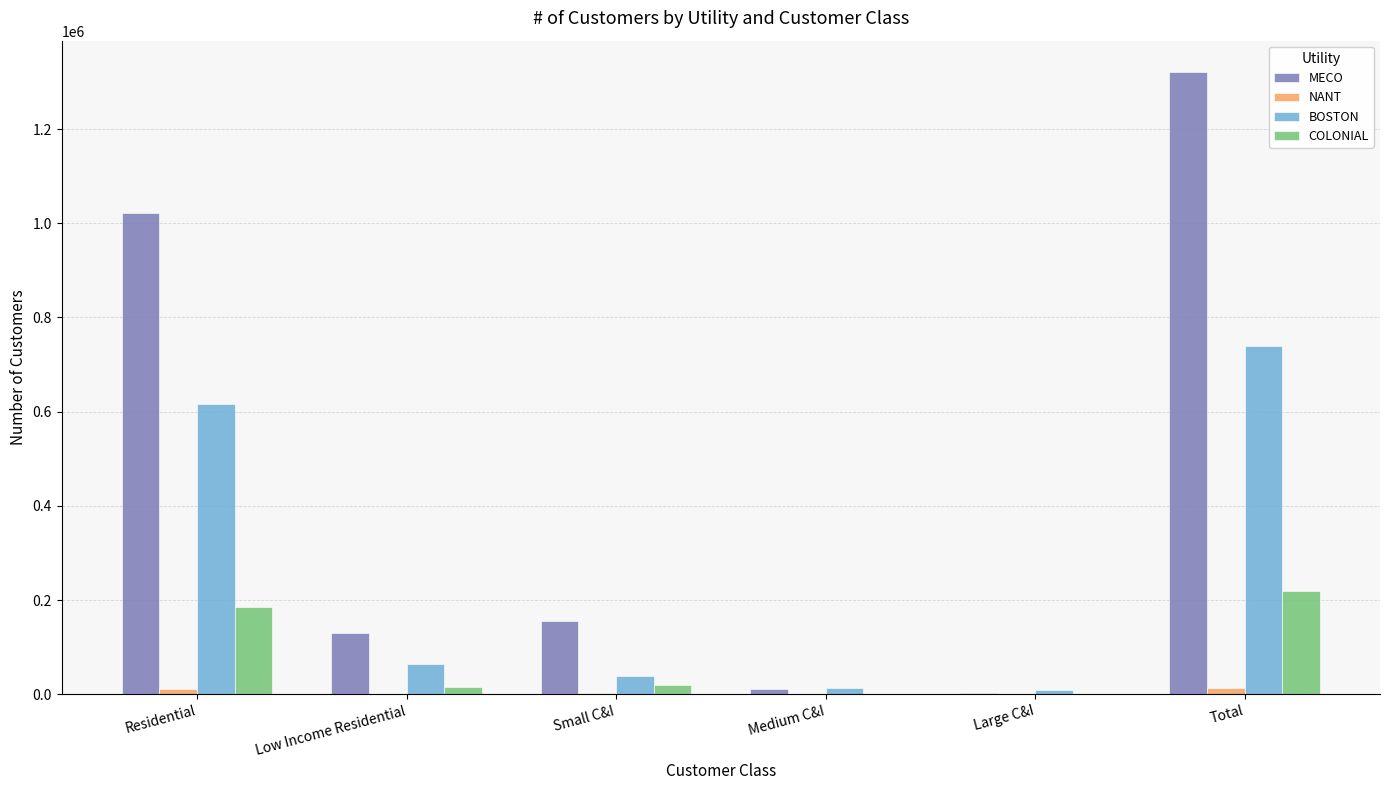

What is the sum of all COLONIAL values?

437156